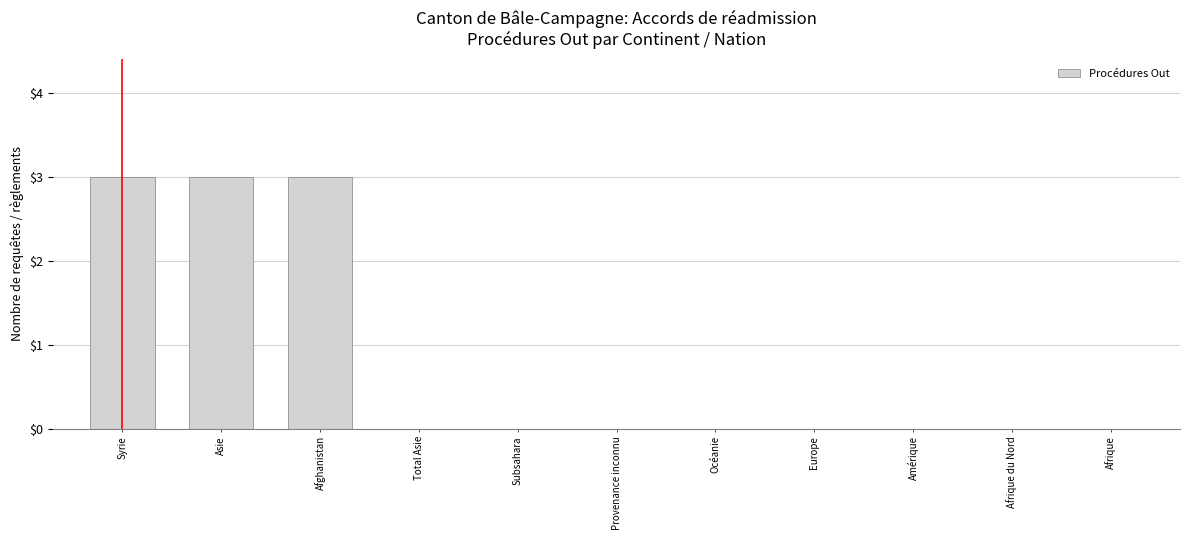

Between Syrie and Afrique du Nord, which is larger?

Syrie